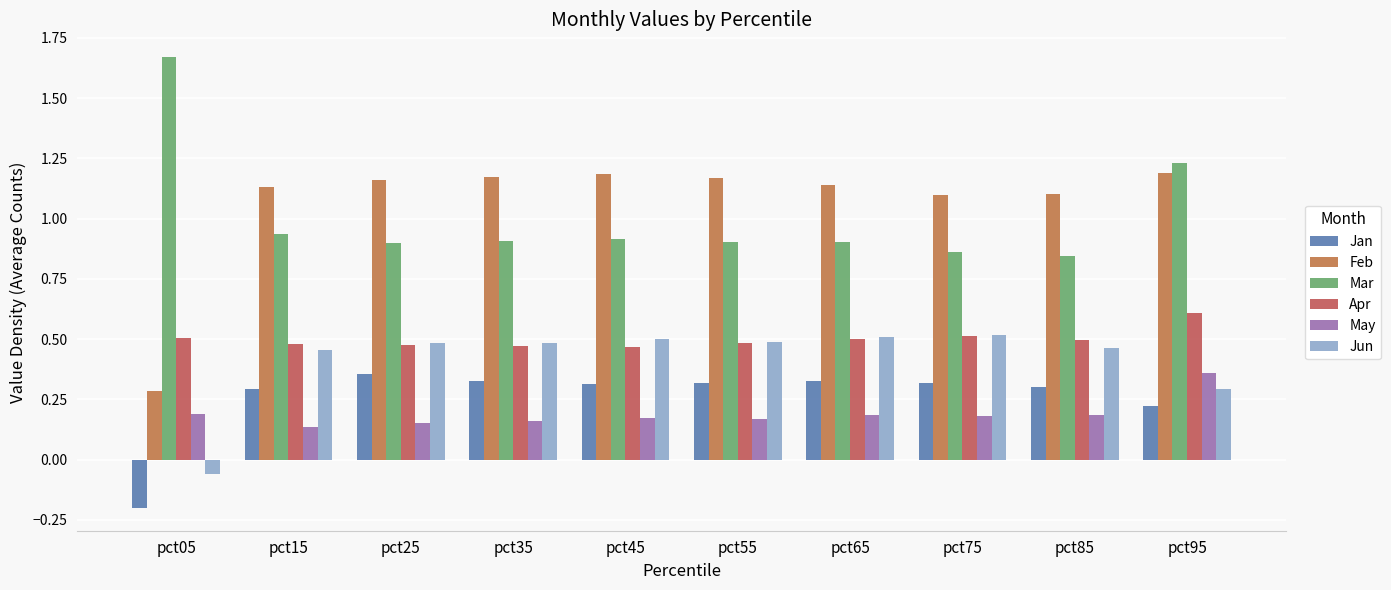

How many bars are there in total?

60